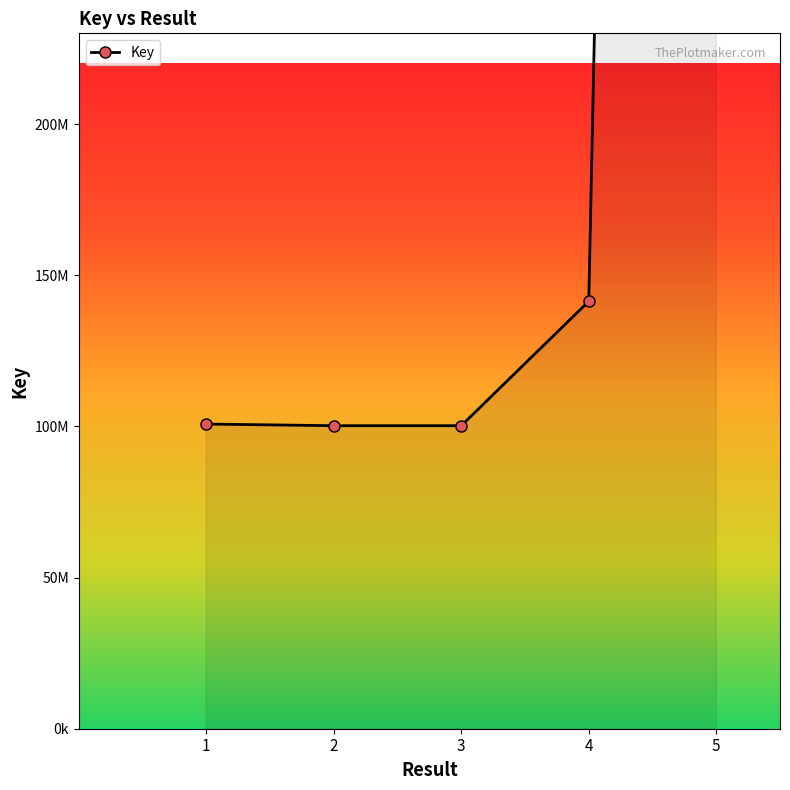

What is the smallest value displayed?

100224213